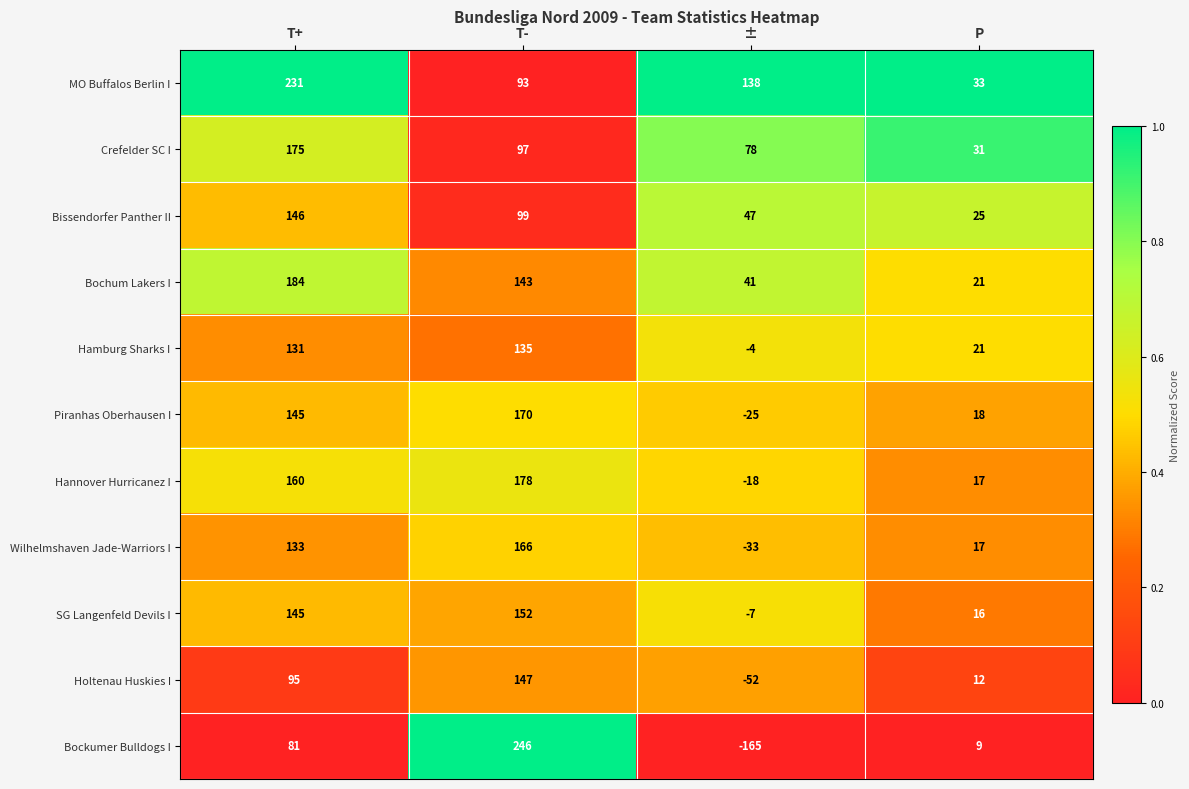

What is the total value across all series at ±?

0